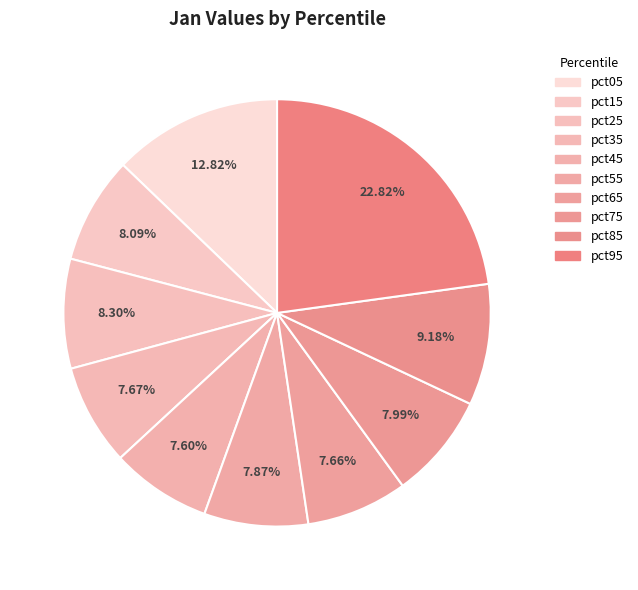

Rank the categories by value from highest to lowest.

pct95, pct05, pct85, pct25, pct15, pct75, pct55, pct35, pct65, pct45